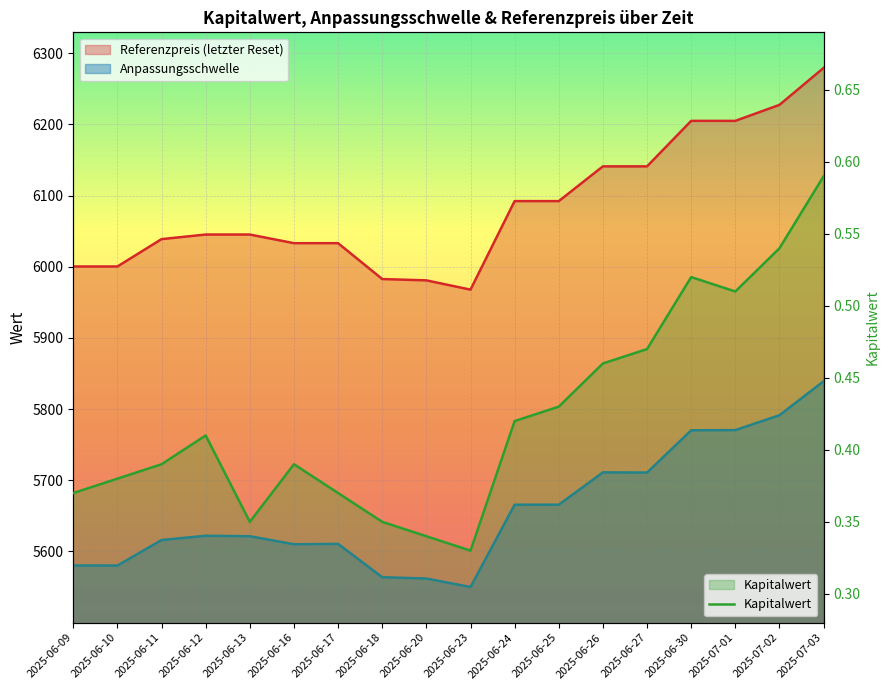

Rank the categories by value from lowest to highest.

2025-06-23, 2025-06-20, 2025-06-13, 2025-06-18, 2025-06-09, 2025-06-17, 2025-06-10, 2025-06-11, 2025-06-16, 2025-06-12, 2025-06-24, 2025-06-25, 2025-06-26, 2025-06-27, 2025-07-01, 2025-06-30, 2025-07-02, 2025-07-03